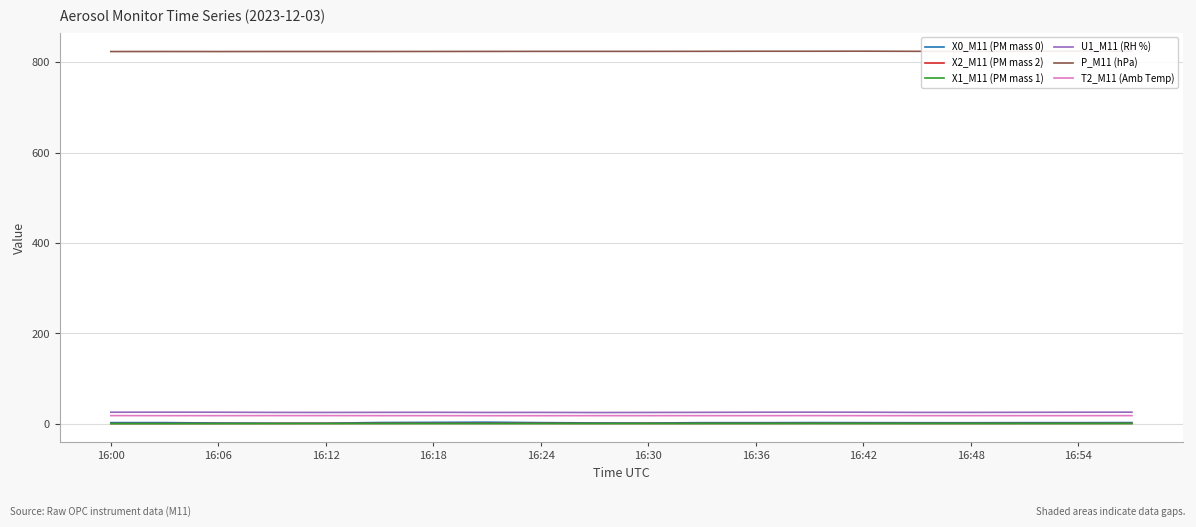

True or false: T2_M11 (Amb Temp) has a value of 18.1 at 16:12.

True